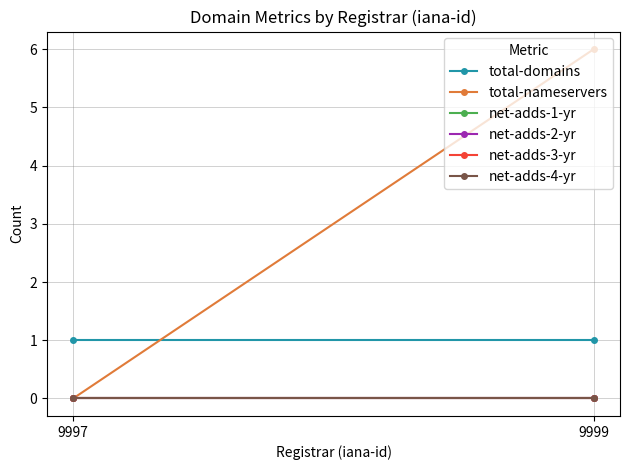

At which label is total-nameservers closest to 3?

9997